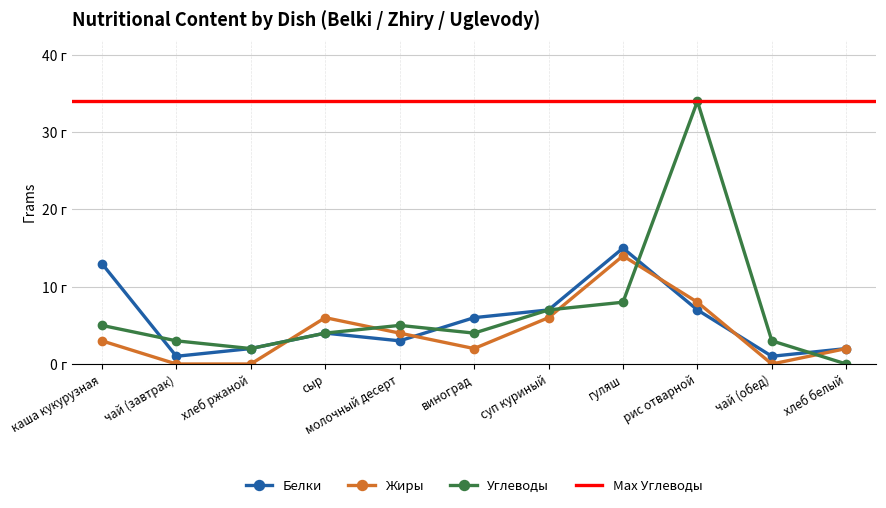

What is the total value across all series at виноград?

12